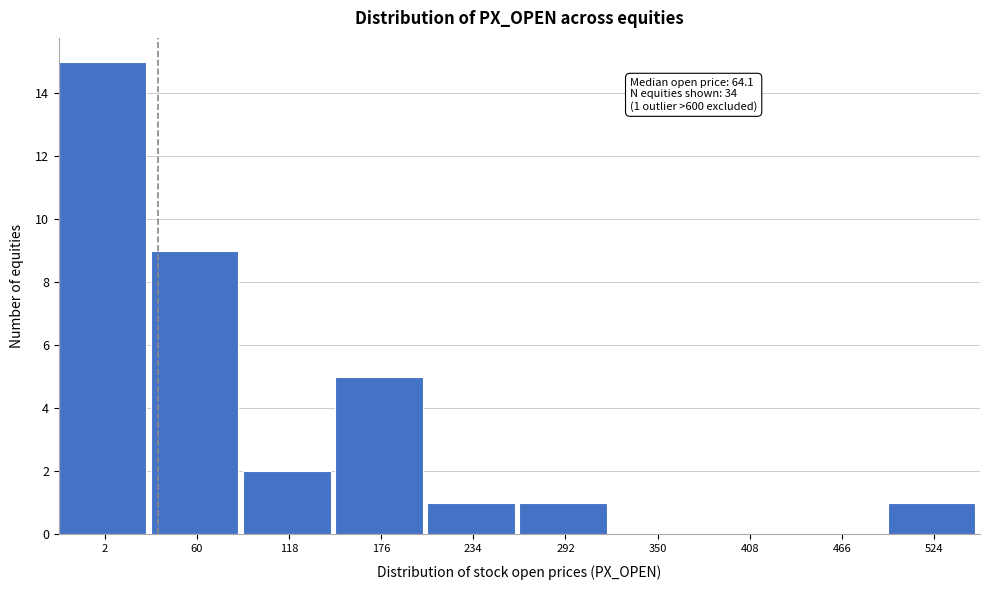

Reading left to right, transcribe all the data shown in this chart.

2=15	60=9	118=2	176=5	234=1	292=1	350=0	408=0	466=0	524=1